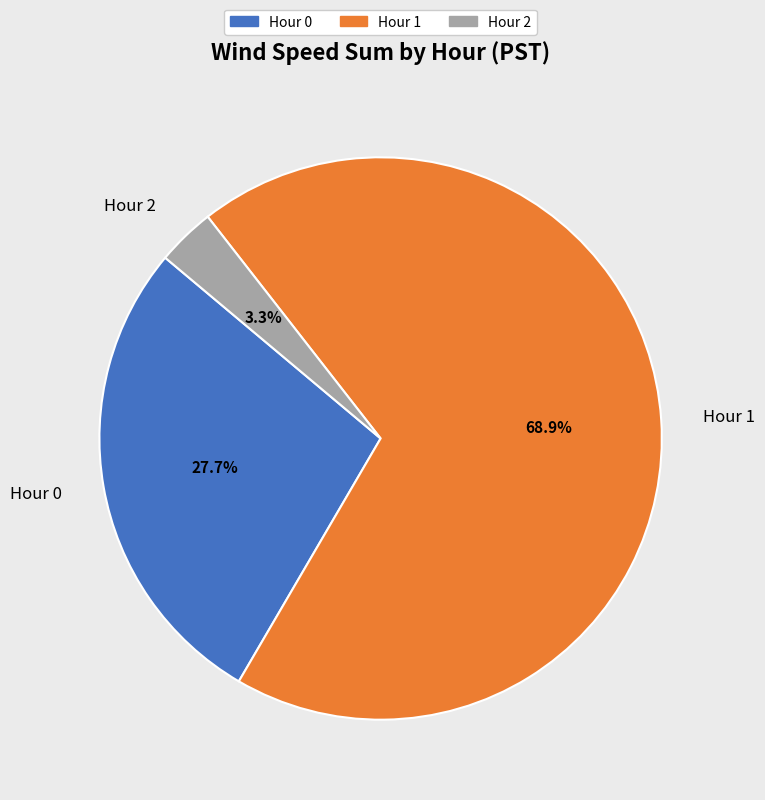

How many segments does this pie chart have?

3